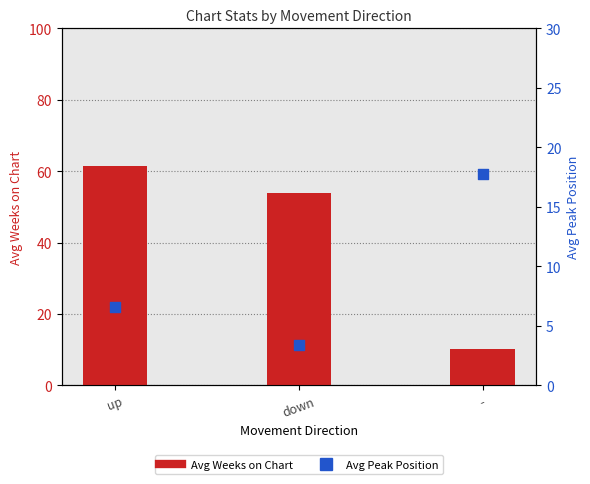

Which series has the largest total across all categories?

Avg Weeks on Chart